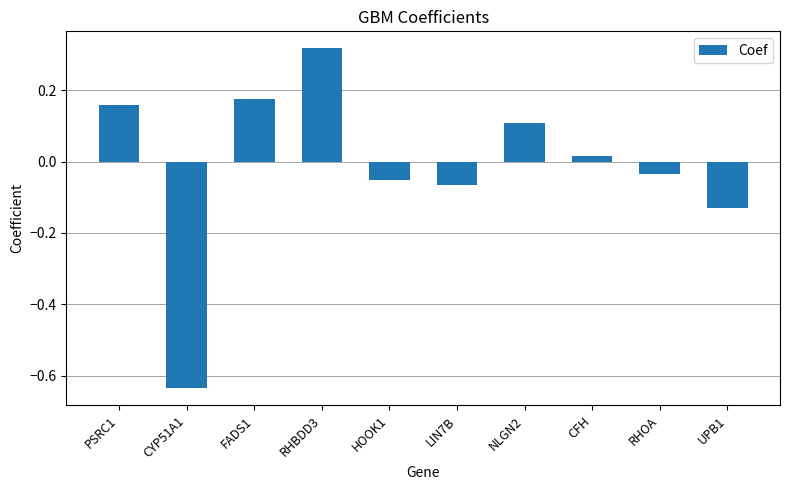

Which category has the lowest value across all series?

CYP51A1